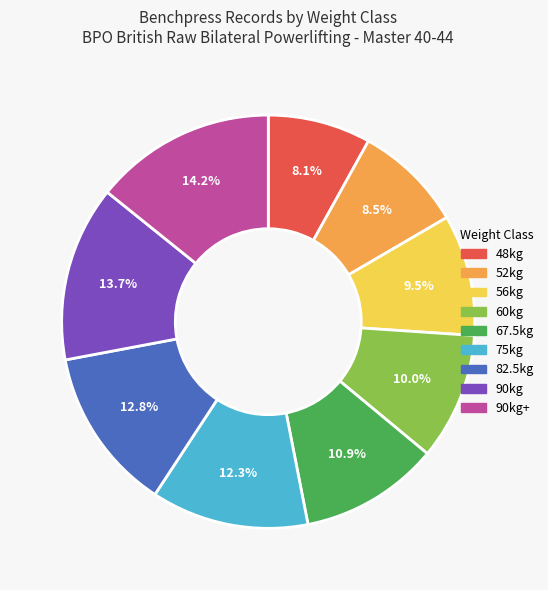

Is there any slice that represents more than half of the pie?

No